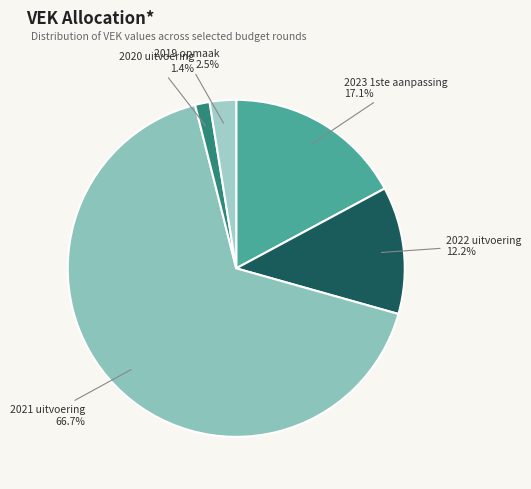

Rank the categories by value from lowest to highest.

2020 uitvoering, 2019 opmaak, 2022 uitvoering, 2023 1ste aanpassing, 2021 uitvoering